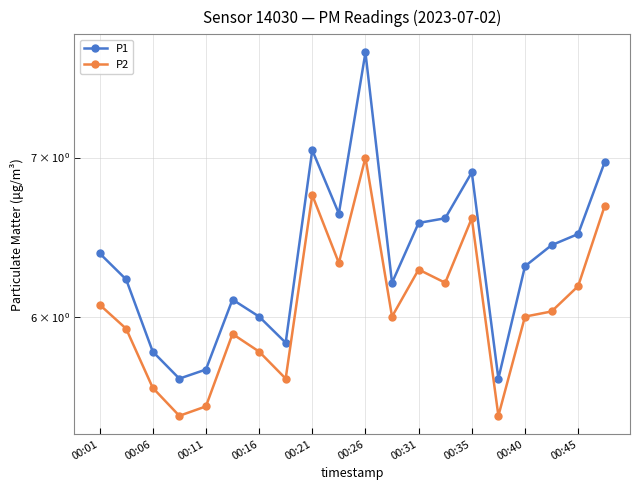

What is the value of the P2 point at the 13th from the left?

6.3